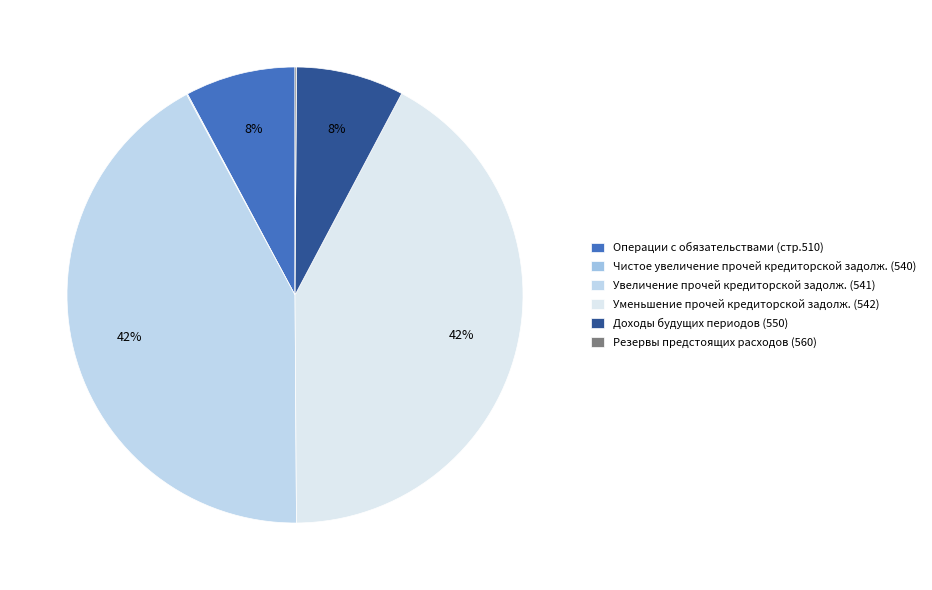

Does any single category account for the majority?

No